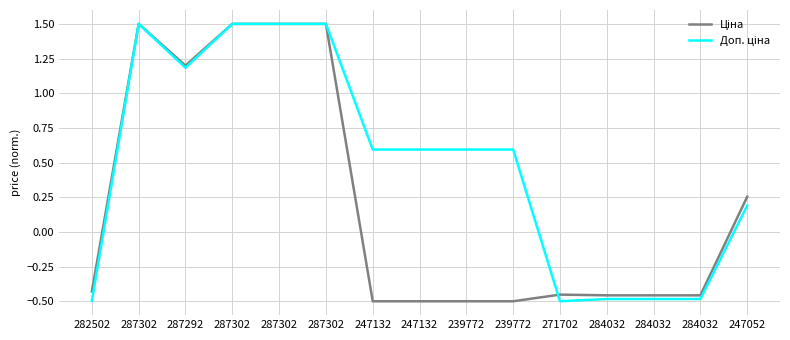

Does the chart have visible grid lines?

Yes